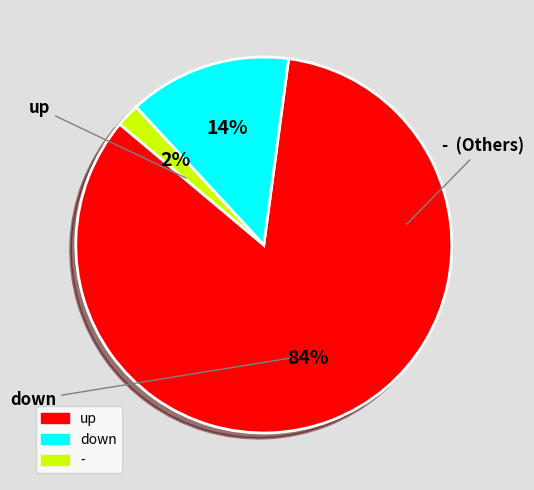

How many segments does this pie chart have?

3